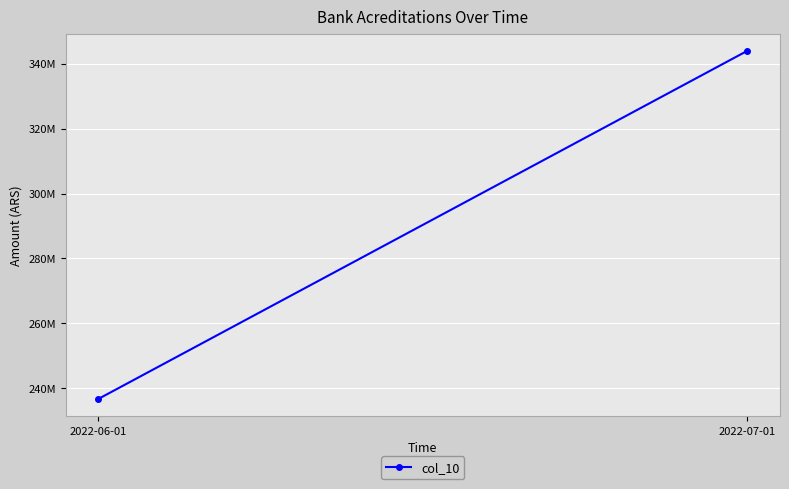

Reading left to right, transcribe all the data shown in this chart.

2022-06-01=236657100	2022-07-01=343986000